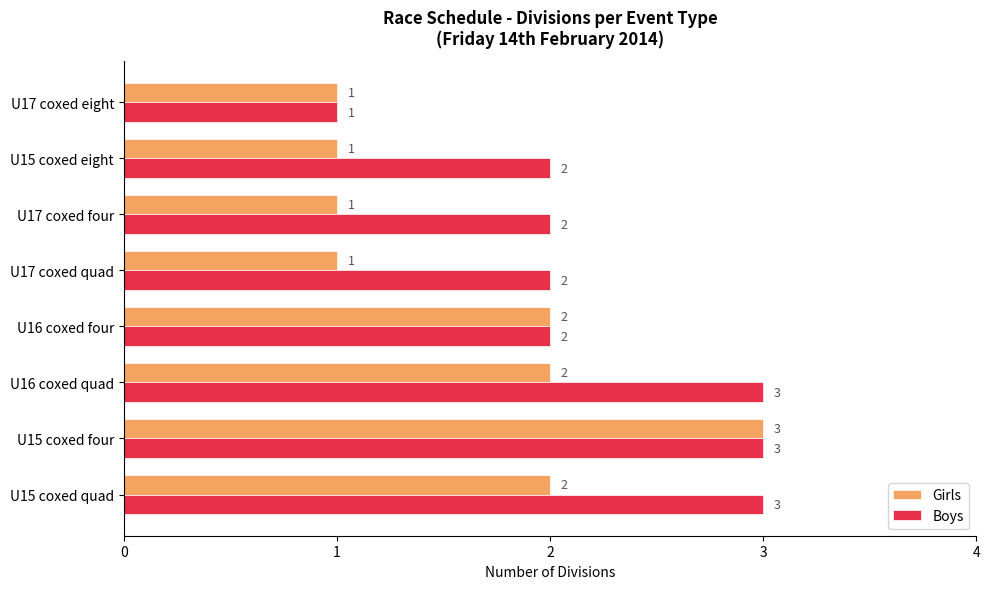

True or false: Boys has a value of 2 at U17 coxed quad.

True